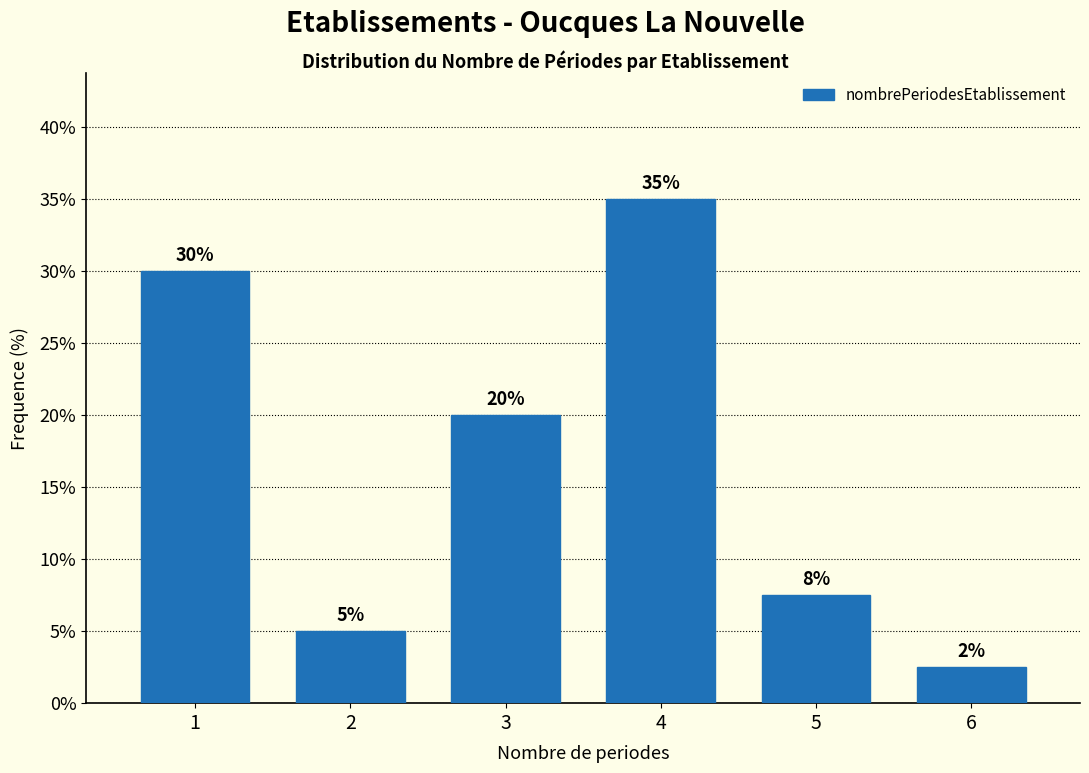

What is the sum of all values?

100.0